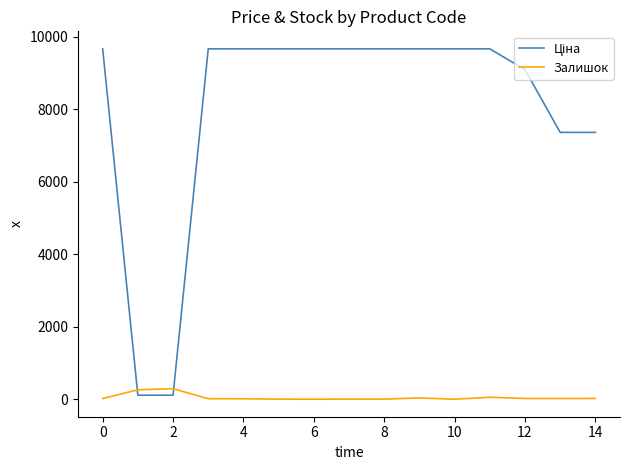

What is the greatest value displayed?

9664.7